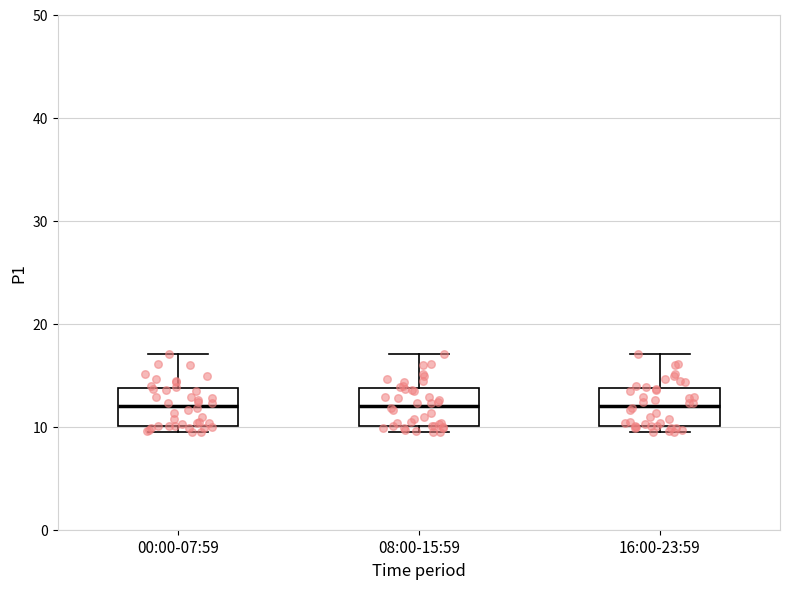

Reading left to right, transcribe this box plot: for each box, give where its median line is, the range the box spans, and where its two whiskers end, as read against the y-axis. The values are not printed on the chart, so give them approximately, as read against the axis.

00:00-07:59: median 12, box 10 to 14, whiskers 9 to 17
08:00-15:59: median 12, box 10 to 14, whiskers 9 to 17
16:00-23:59: median 12, box 10 to 14, whiskers 9 to 17